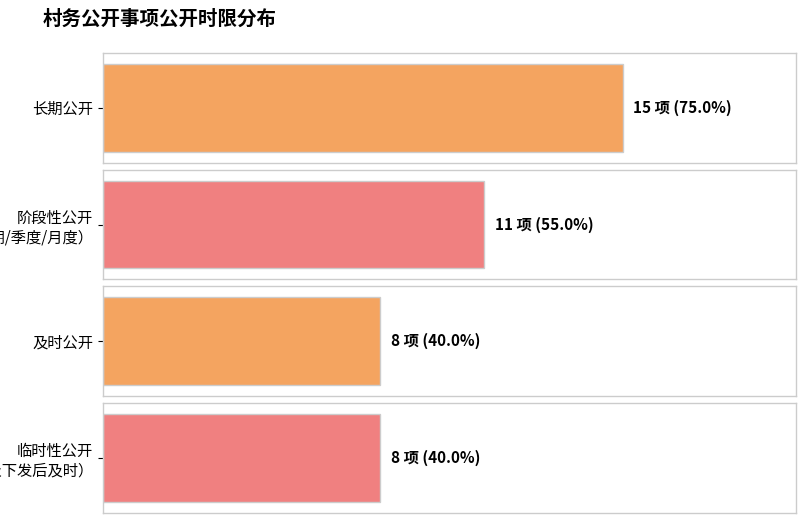

What is the label of the 1st bar from the left?

长期公开